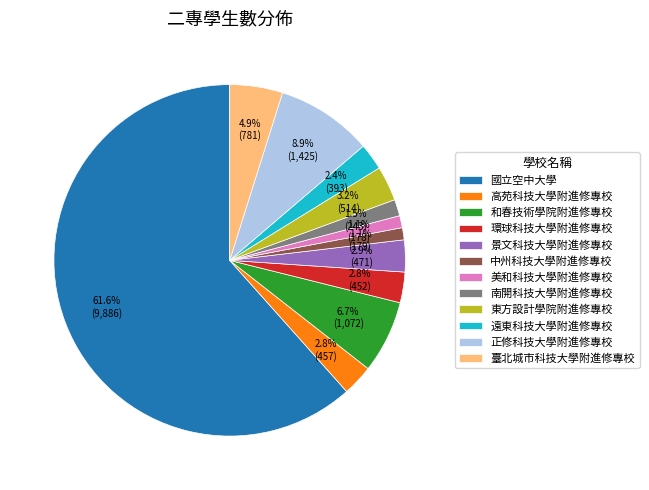

Which slice is the largest?

國立空中大學